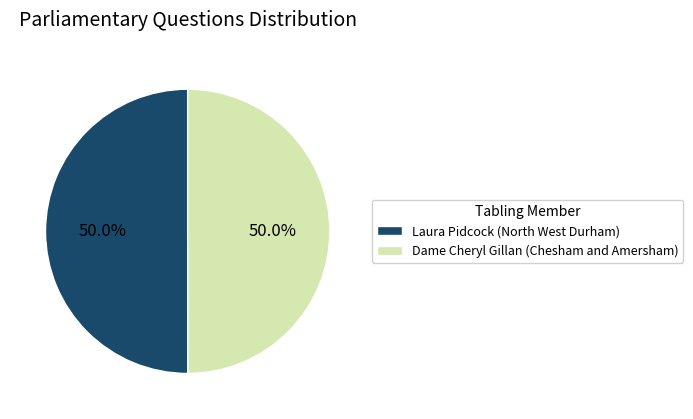

How many slices are in this pie chart?

2